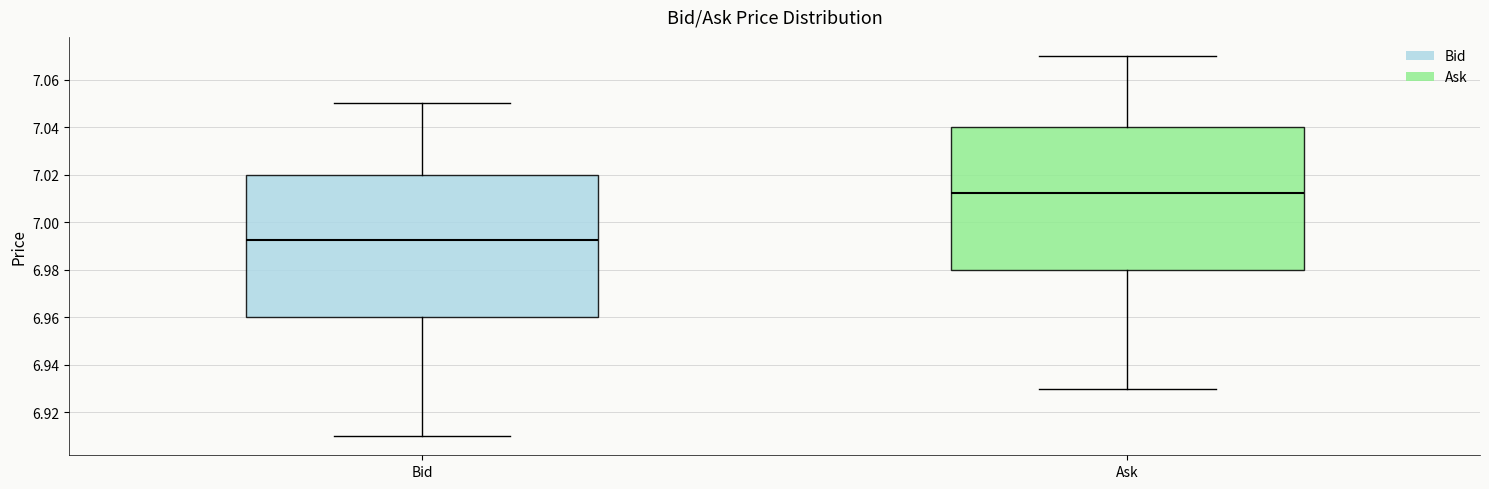

Reading left to right, transcribe this box plot: for each box, give where its median line is, the range the box spans, and where its two whiskers end, as read against the y-axis. The values are not printed on the chart, so give them approximately, as read against the axis.

Bid: median 6.992, box 6.960 to 7.020, whiskers 6.910 to 7.050
Ask: median 7.012, box 6.980 to 7.040, whiskers 6.930 to 7.070